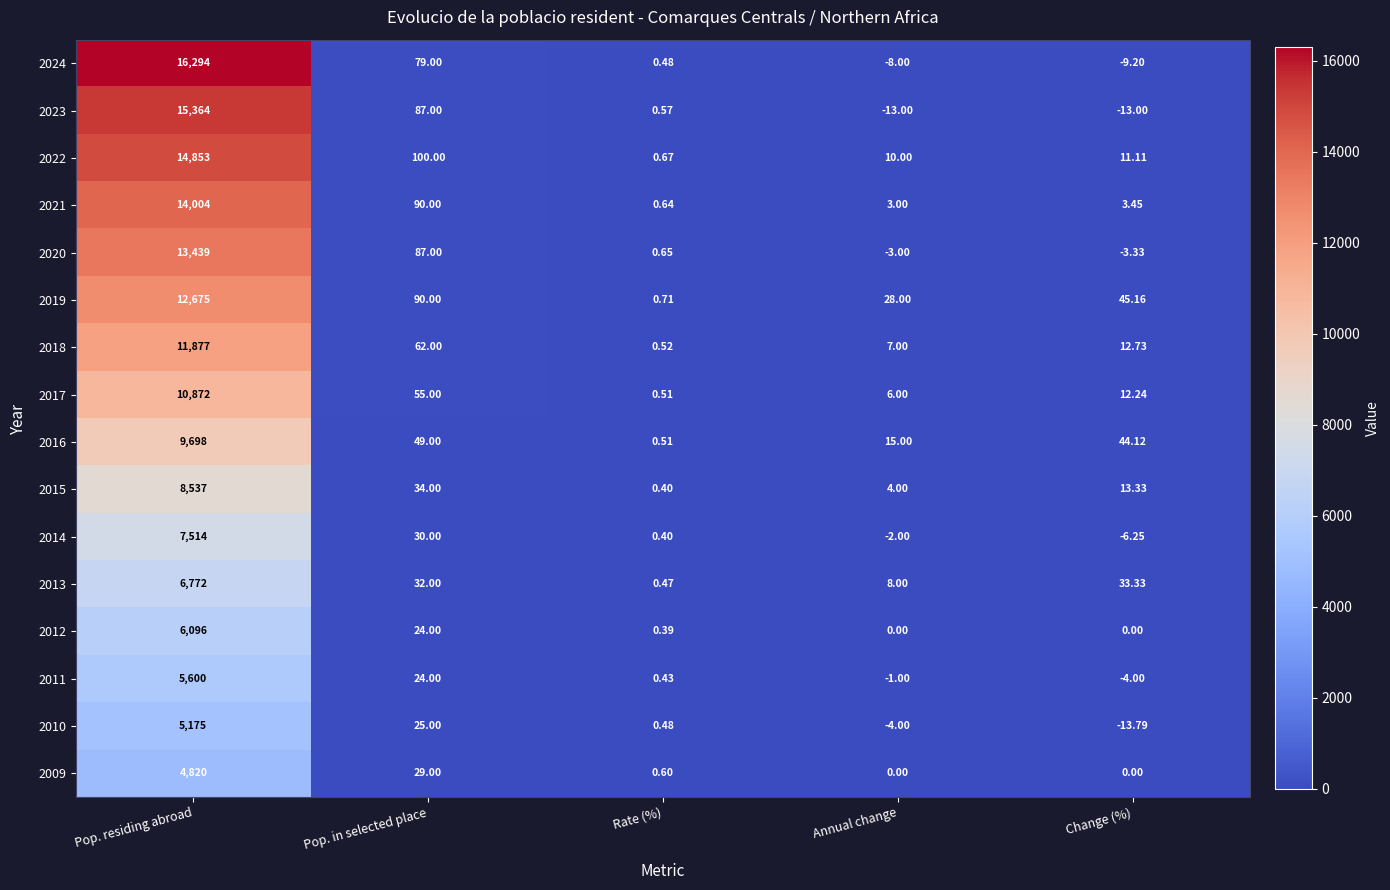

Which label corresponds to the smallest value in the chart?

Change (%)